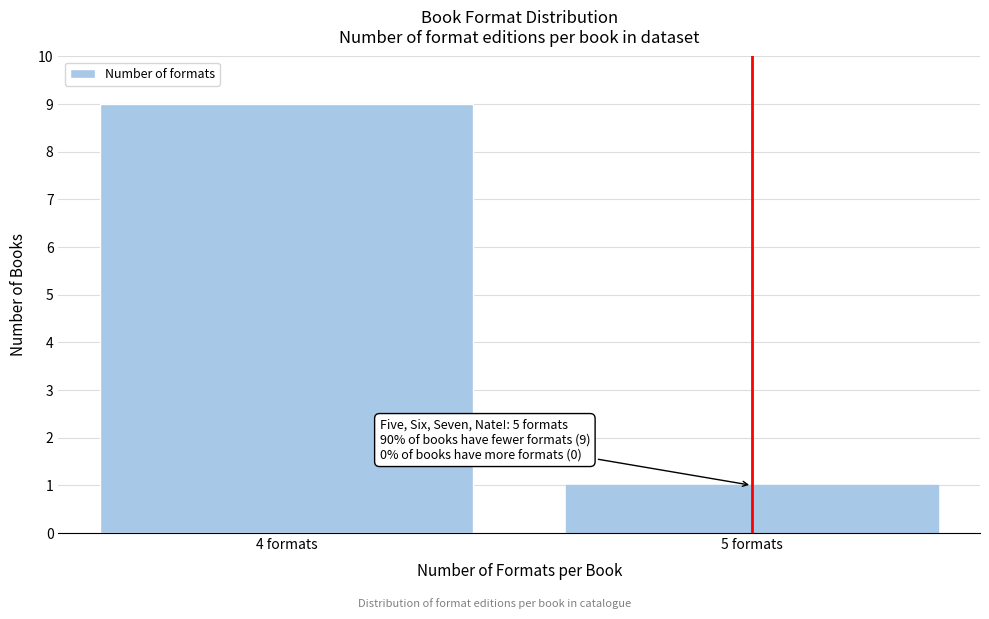

Reading left to right, what are all the values shown in this chart?

4 formats=9	5 formats=1